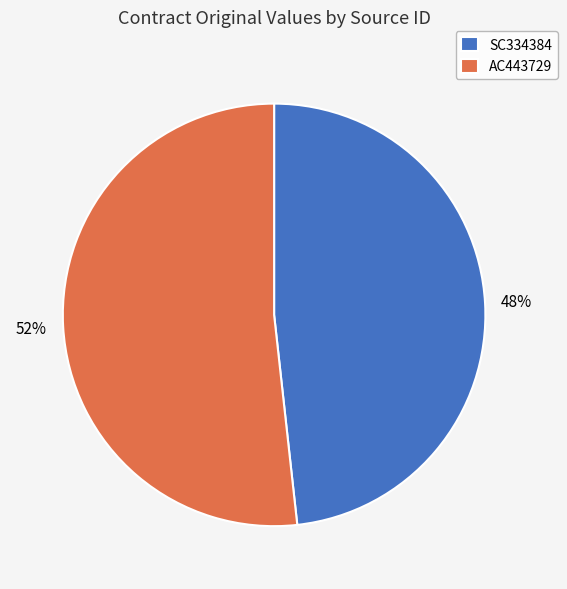

Is AC443729 the majority of the pie?

Yes